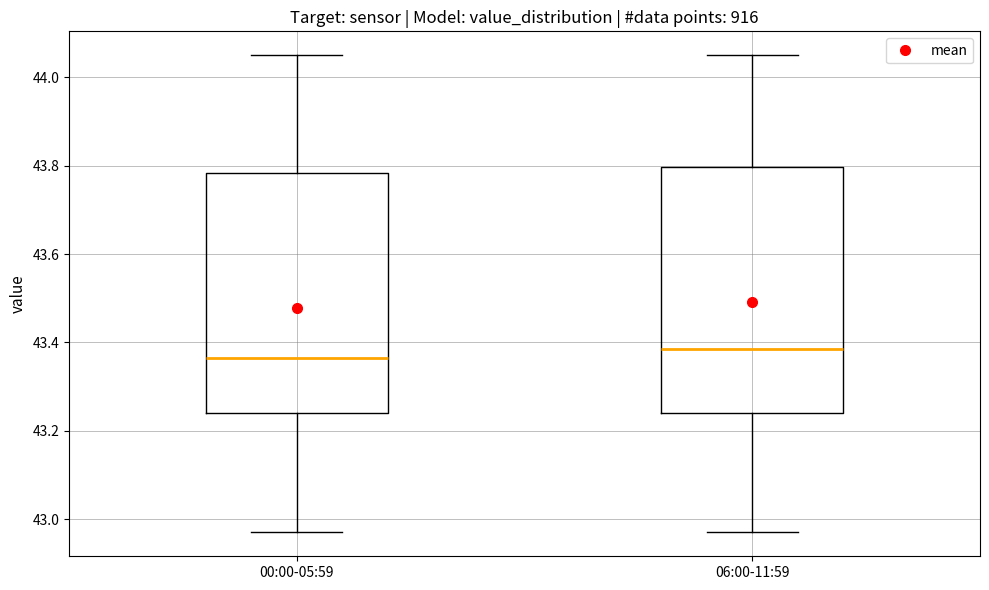

Reading left to right, transcribe this box plot: for each box, give where its median line is, the range the box spans, and where its two whiskers end, as read against the y-axis. The values are not printed on the chart, so give them approximately, as read against the axis.

00:00-05:59: median 43.36, box 43.24 to 43.78, whiskers 42.98 to 44.06
06:00-11:59: median 43.38, box 43.24 to 43.80, whiskers 42.98 to 44.06